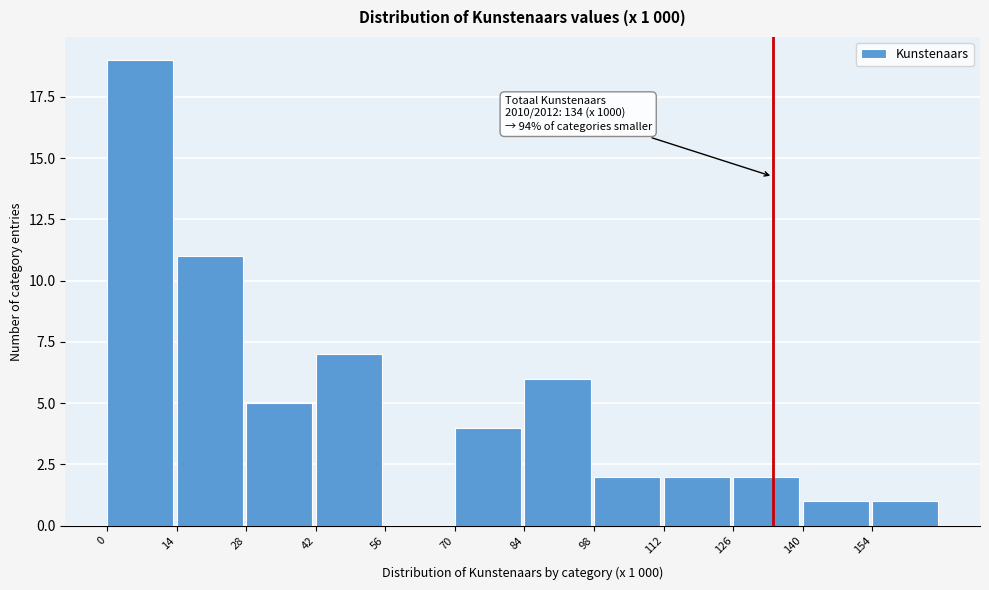

Which range on the x-axis has the tallest bar?

0 to 14